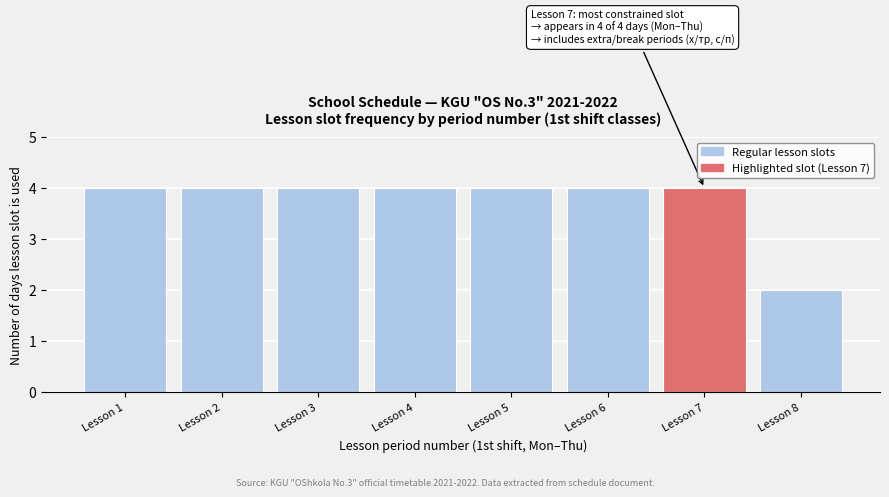

Reading left to right, list all the values displayed in this chart.

Lesson 1=4	Lesson 2=4	Lesson 3=4	Lesson 4=4	Lesson 5=4	Lesson 6=4	Lesson 7=4	Lesson 8=2